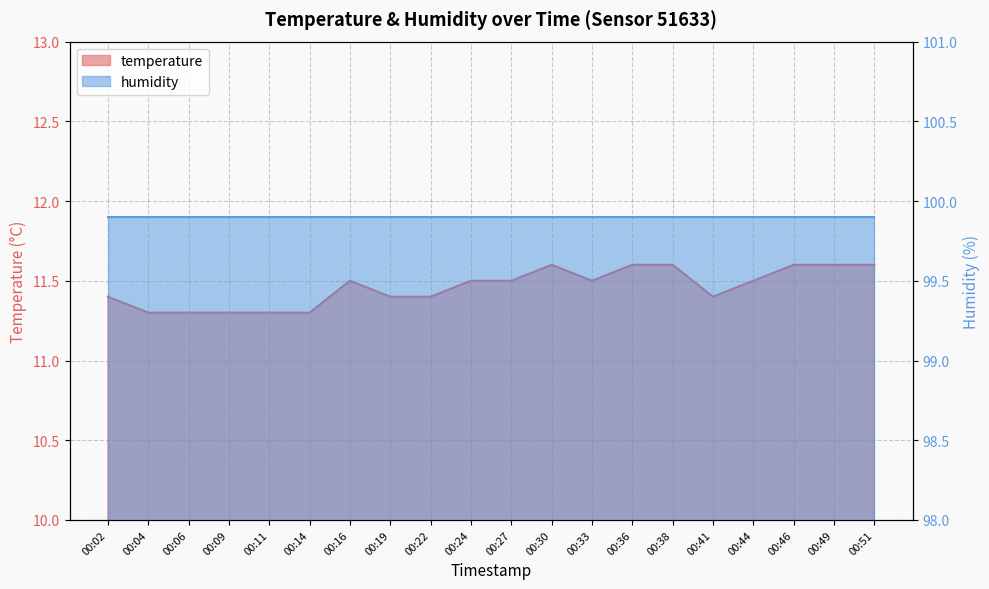

List the labels in order of value, largest first.

00:30, 00:36, 00:38, 00:46, 00:49, 00:51, 00:16, 00:24, 00:27, 00:33, 00:44, 00:02, 00:19, 00:22, 00:41, 00:04, 00:06, 00:09, 00:11, 00:14